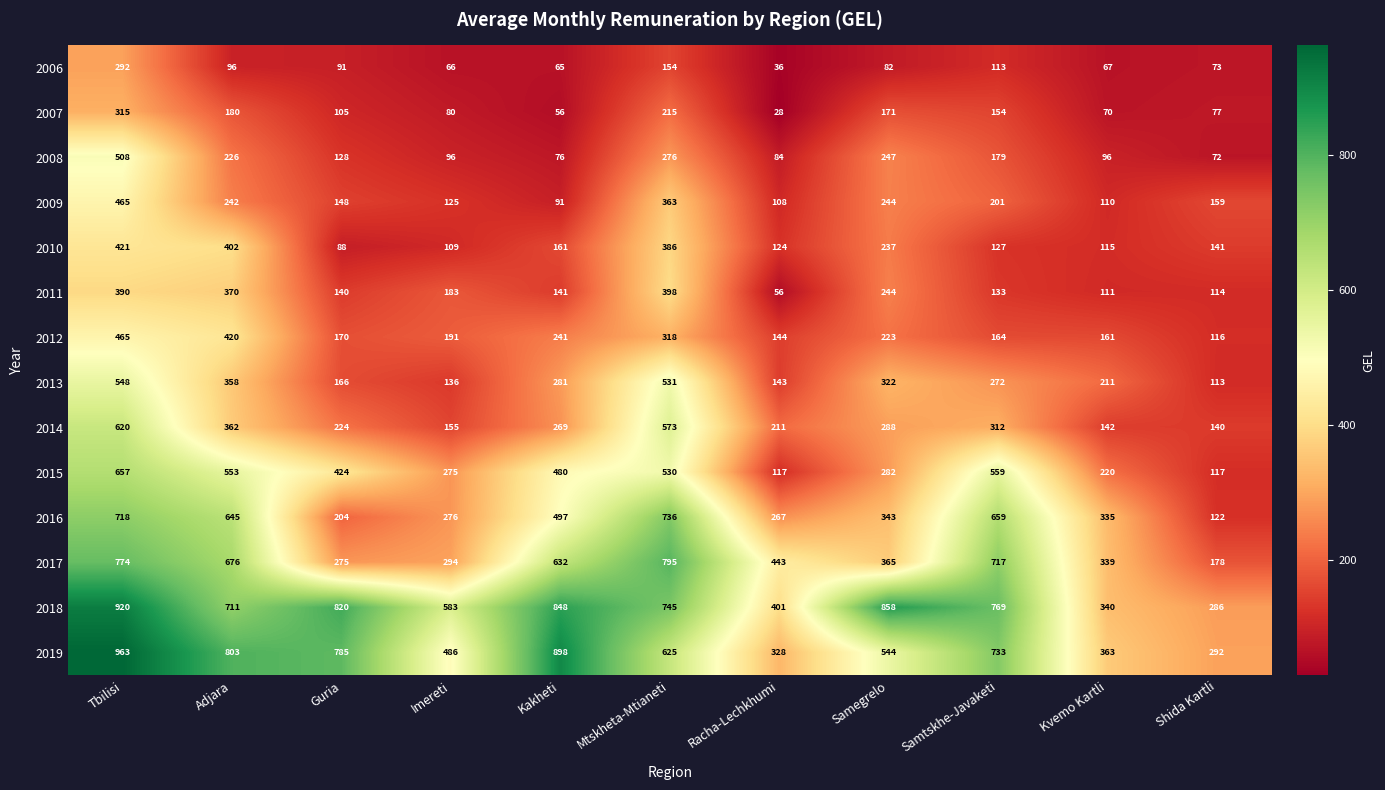

Which series has the largest total across all categories?

2018